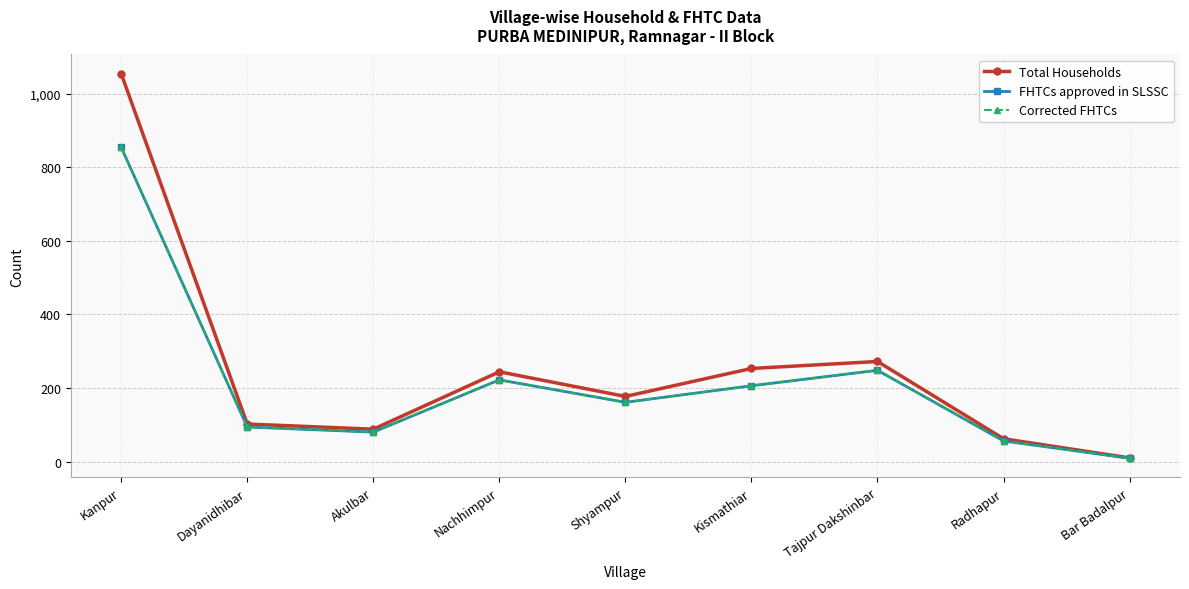

Which has a higher value, Nachhimpur or Bar Badalpur?

Nachhimpur